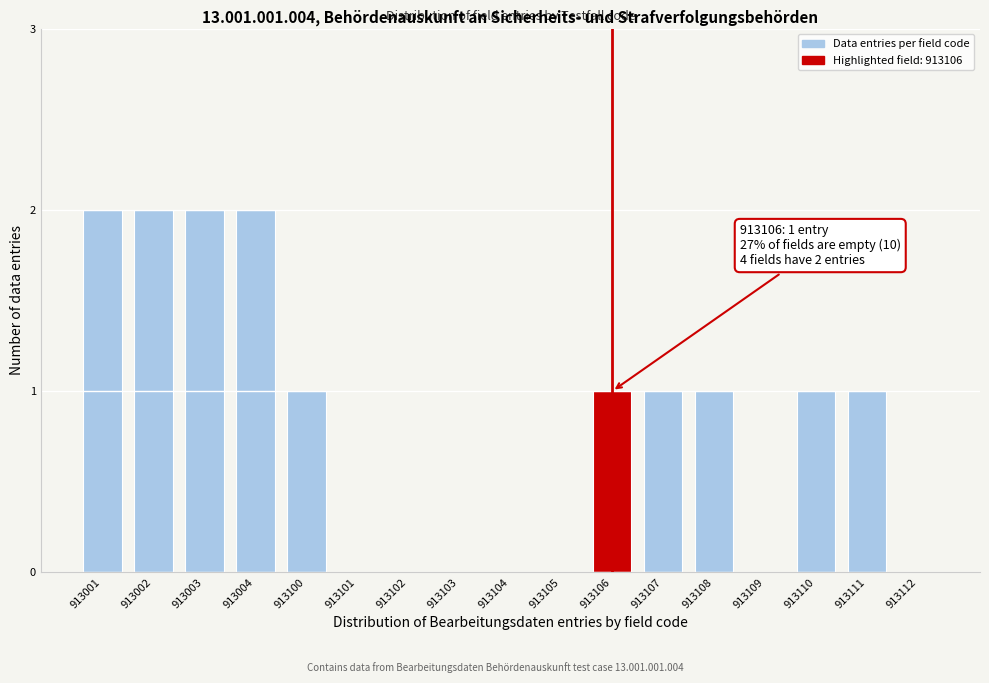

Reading left to right, transcribe all the data shown in this chart.

913001=2	913002=2	913003=2	913004=2	913100=1	913101=0	913102=0	913103=0	913104=0	913105=0	913106=1	913107=1	913108=1	913109=0	913110=1	913111=1	913112=0